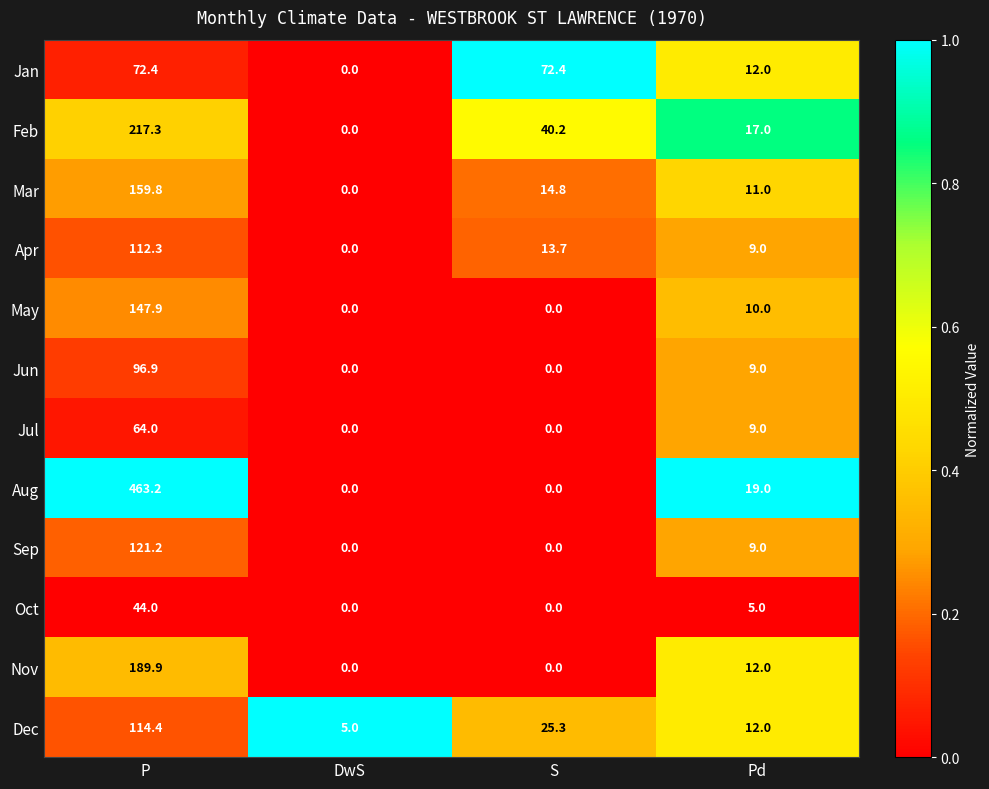

At which category is the sum across all series the highest?

P